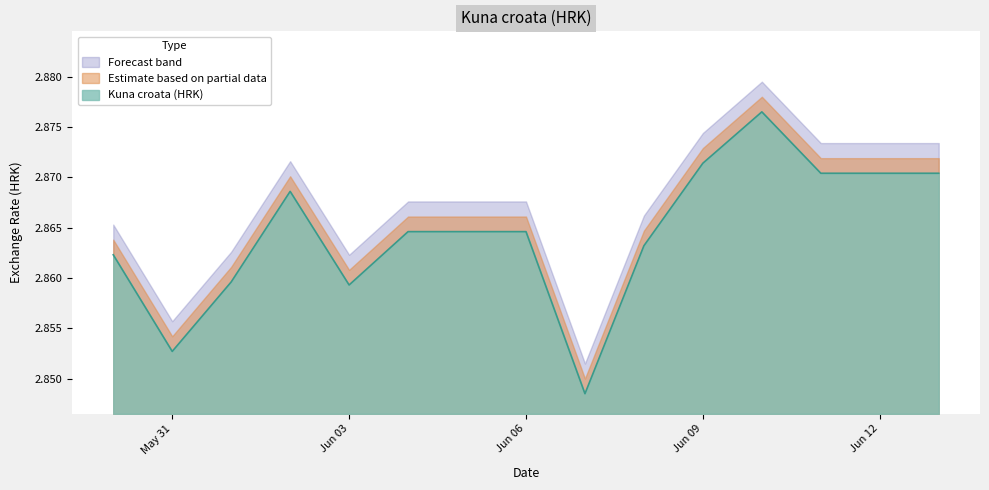

What is the label of the 1st point from the left?

2021-05-30